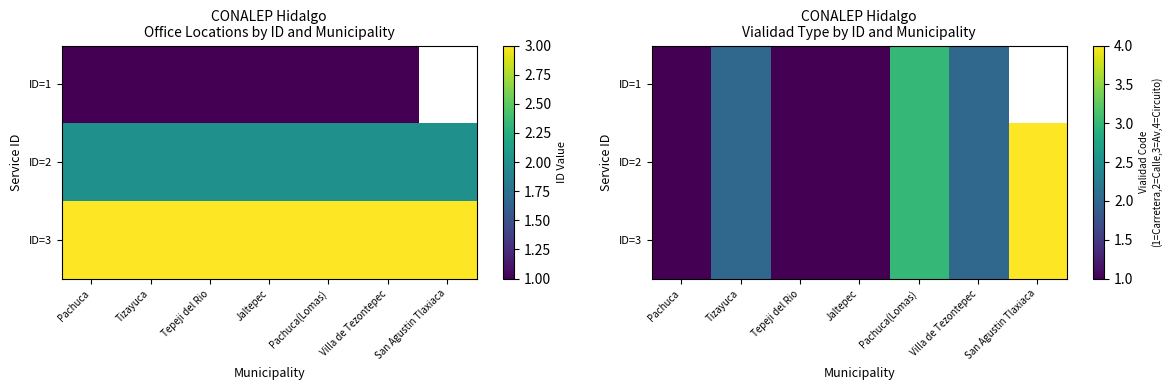

Between Tepeji del Rio and Jaltepec, which series saw the biggest shift?

ID=1